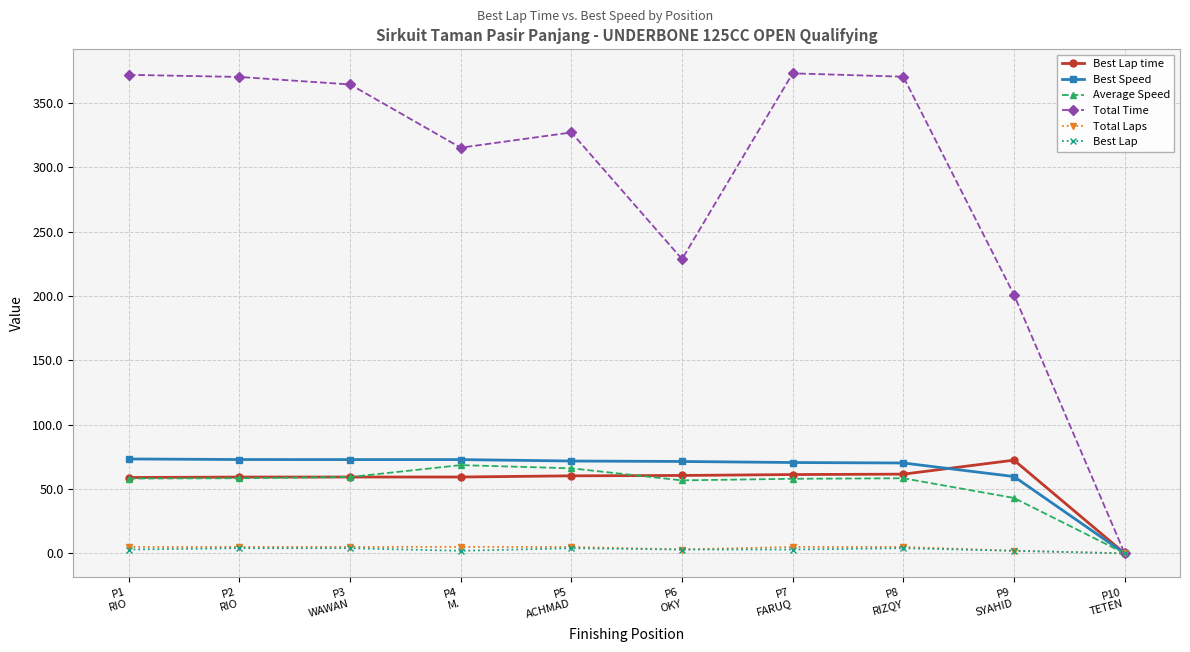

What is the maximum value shown in the chart?

372.9